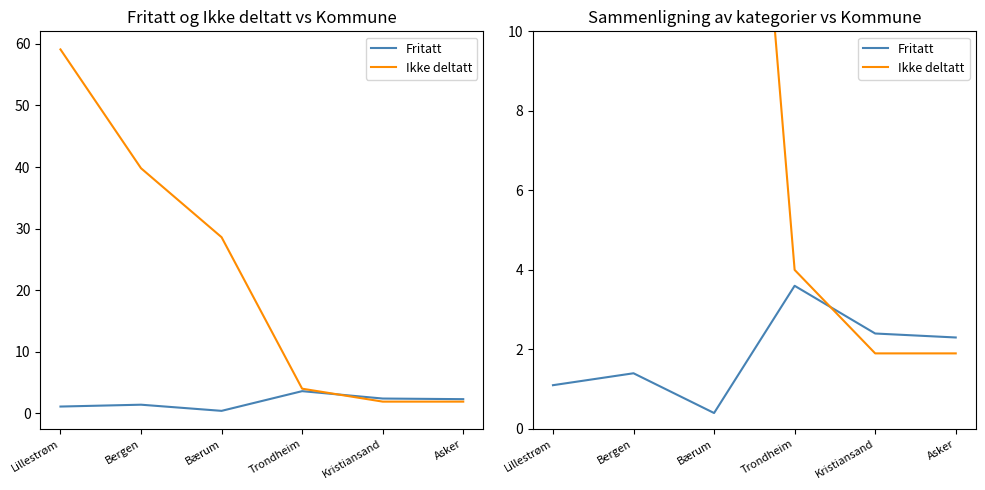

Reading left to right, transcribe all the data shown in this chart.

Fritatt: 1.1	1.4	0.4	3.6	2.4	2.3
Ikke deltatt: 59.1	39.8	28.6	4.0	1.9	1.9